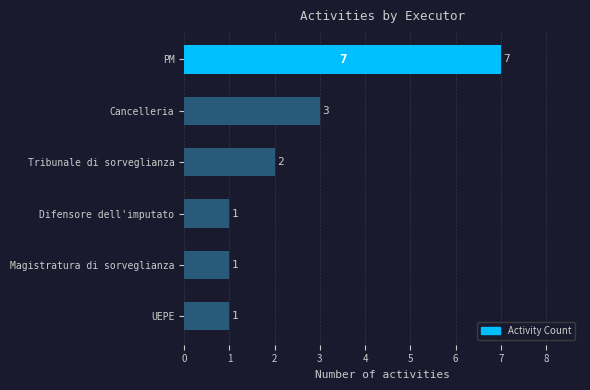

How many values are between 1 and 3?

5